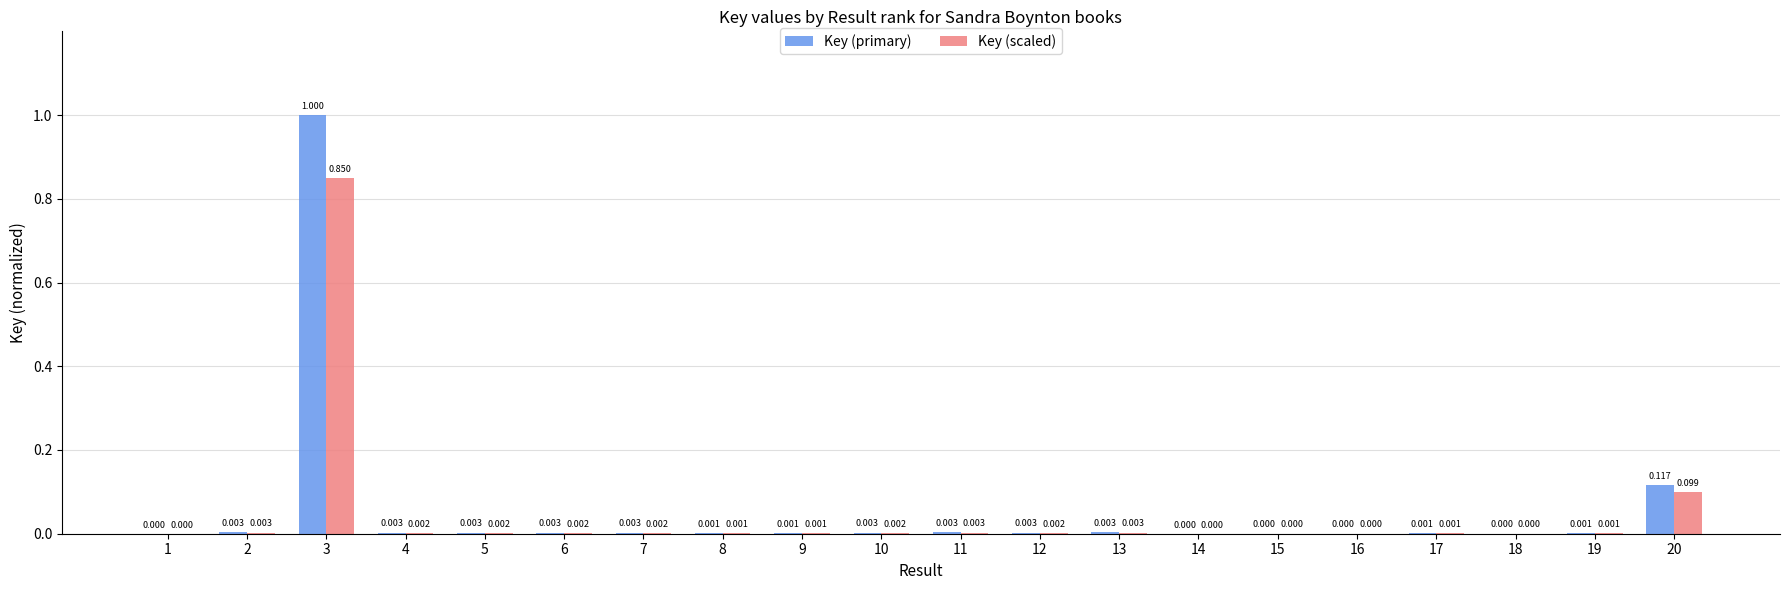

Which series changed the most between 1 and 5?

Key (primary)